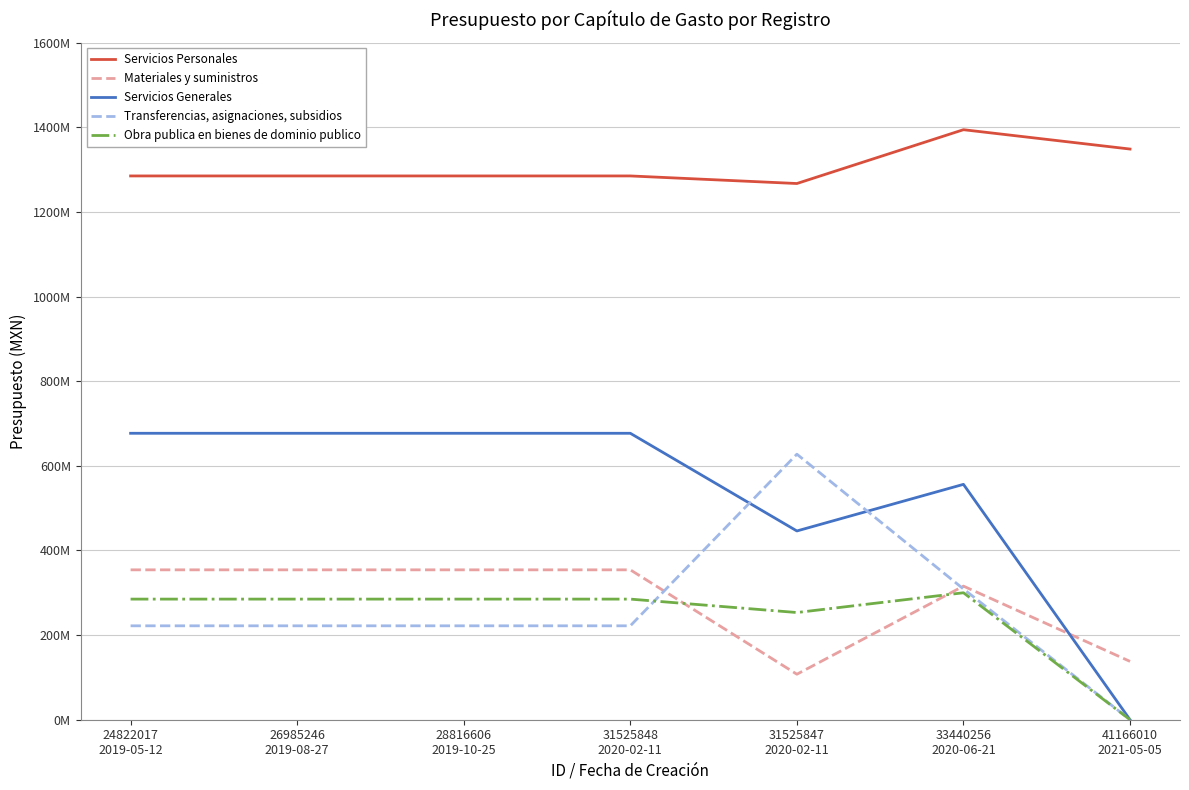

Does the chart display data point markers on the line(s)?

No